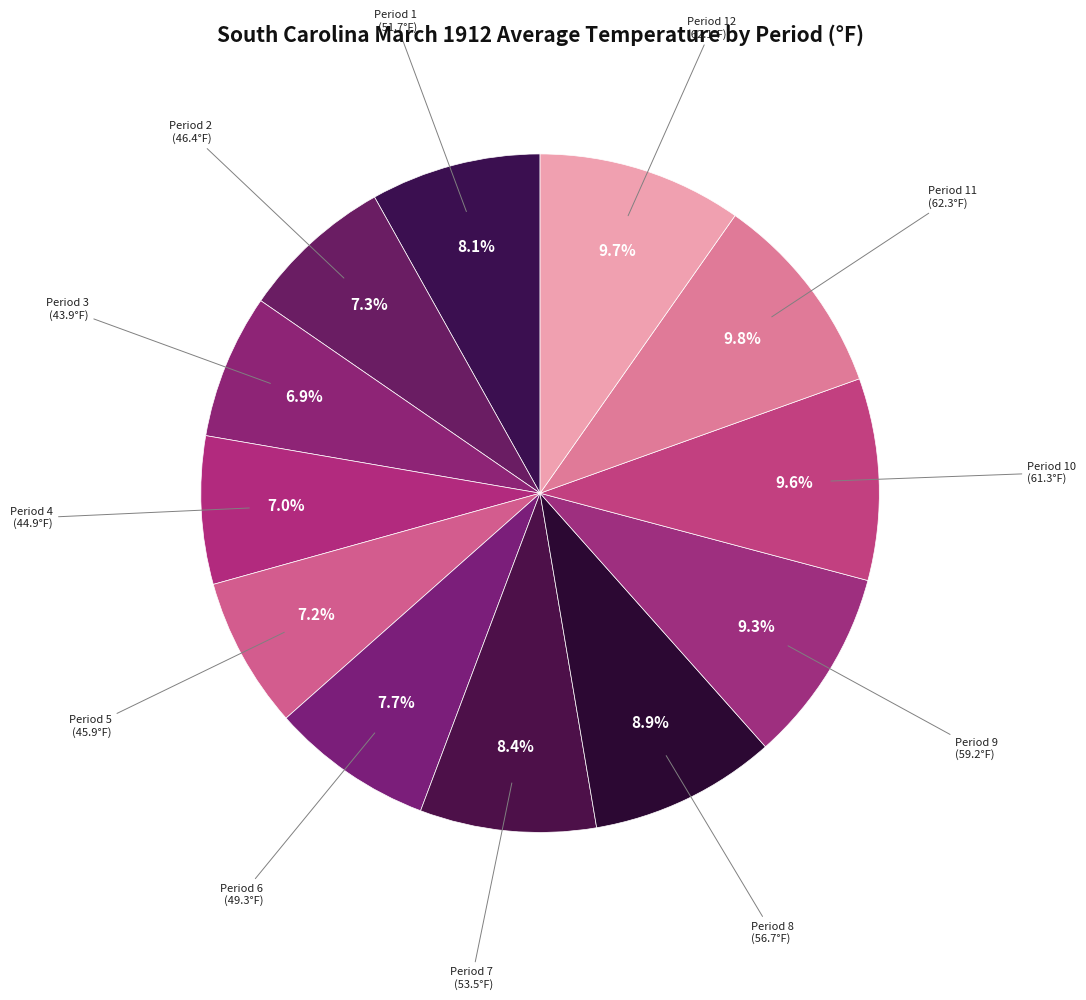

Does Period 7 account for over 50% of the chart?

No